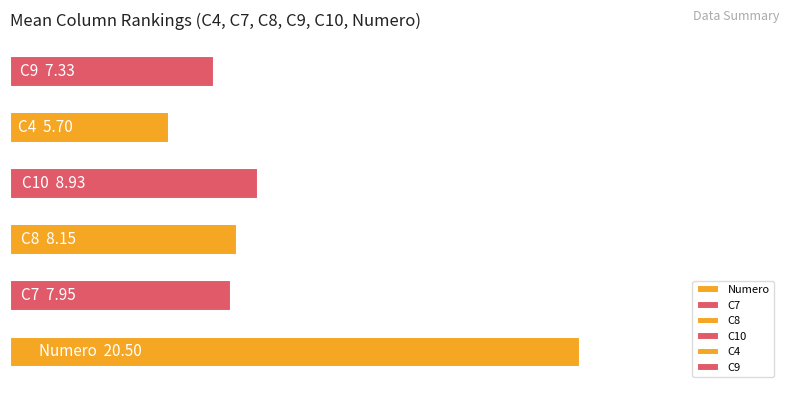

Are the bars horizontal?

Yes